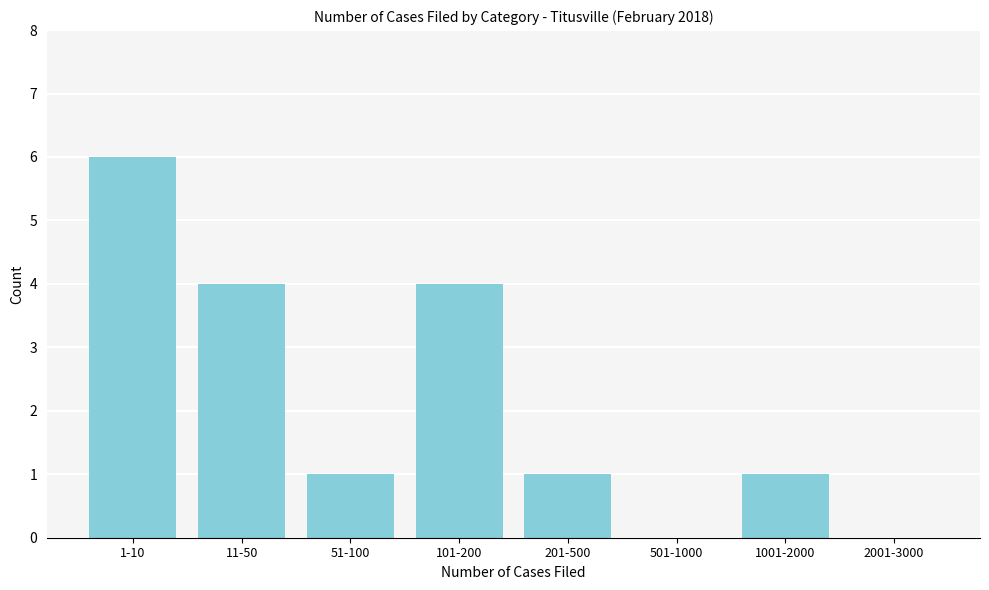

Reading left to right, list all the values displayed in this chart.

1-10=6	11-50=4	51-100=1	101-200=4	201-500=1	501-1000=0	1001-2000=1	2001-3000=0